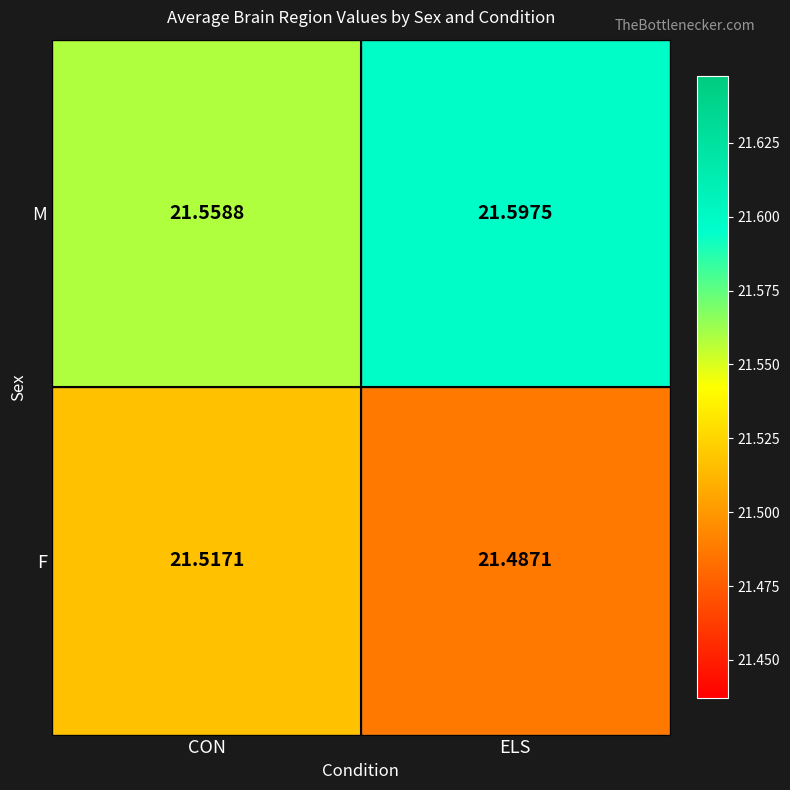

Which series has the largest total across all categories?

M